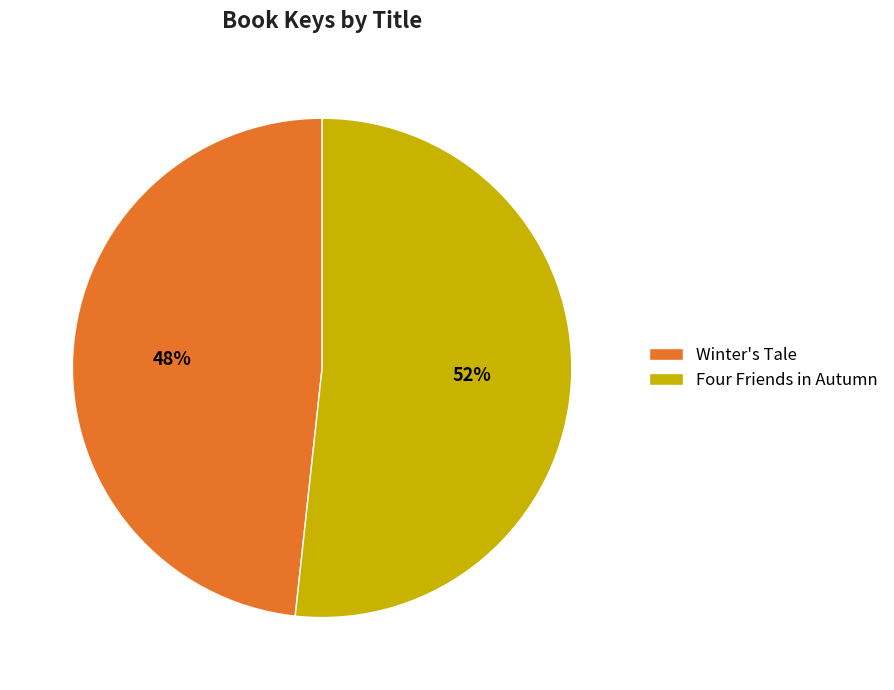

To the nearest percent, what is the combined percentage of Four Friends in Autumn and Winter's Tale?

100%